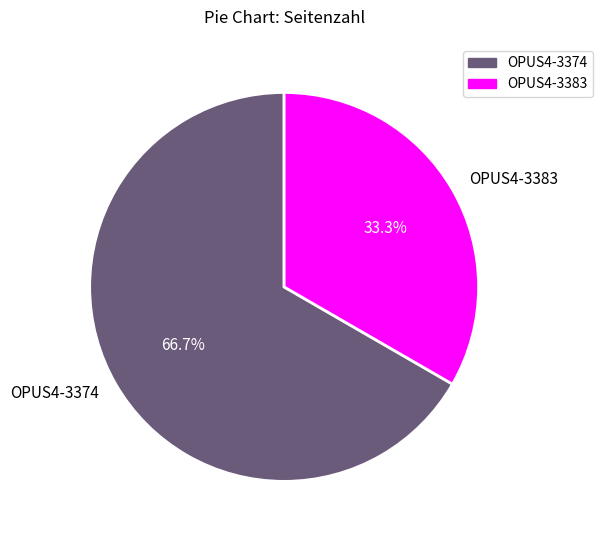

To the nearest percent, what percentage of the pie is OPUS4-3374?

67%